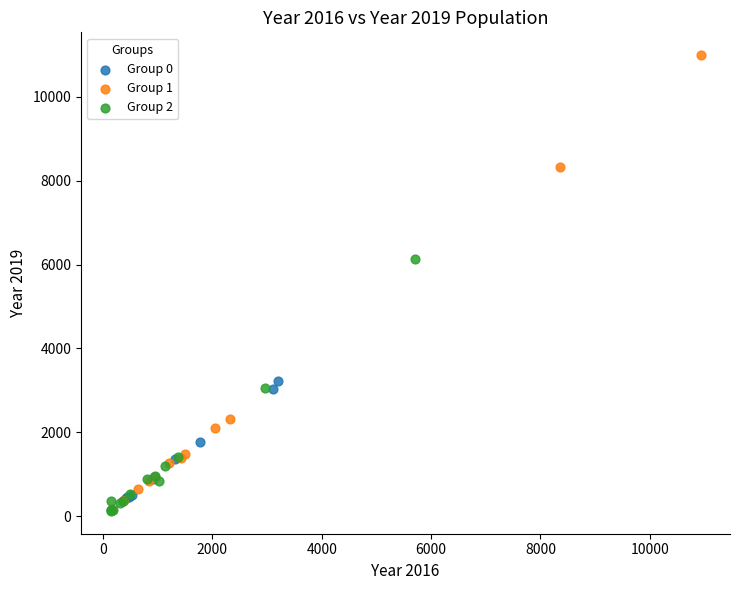

Which series contains the highest Y value?

Group 1